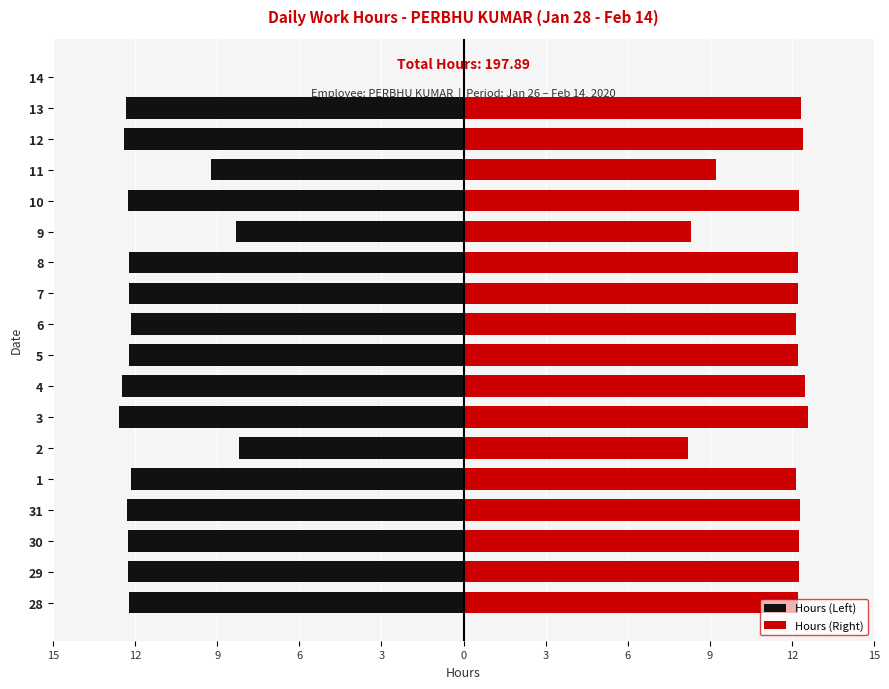

What is the lowest value of the Hours (Left) series?

-12.6